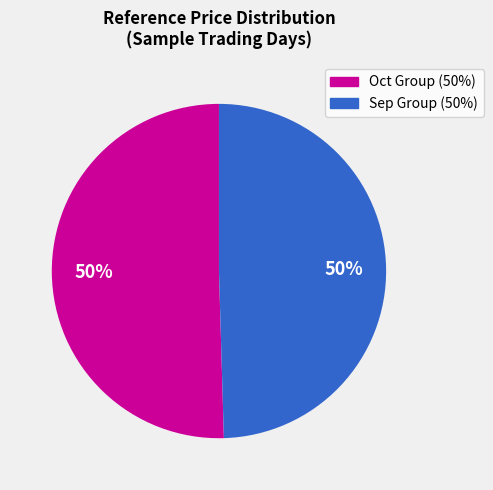

To the nearest percent, what is the average slice percentage?

50%